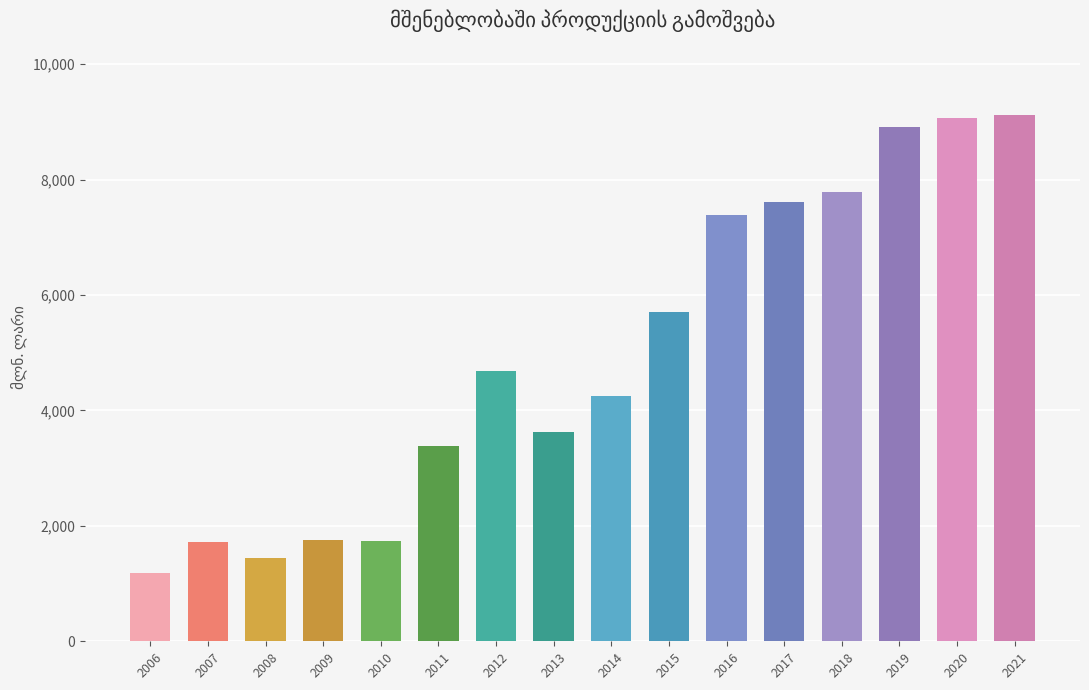

True or false: the data shows 4691.9 at 2012.

True